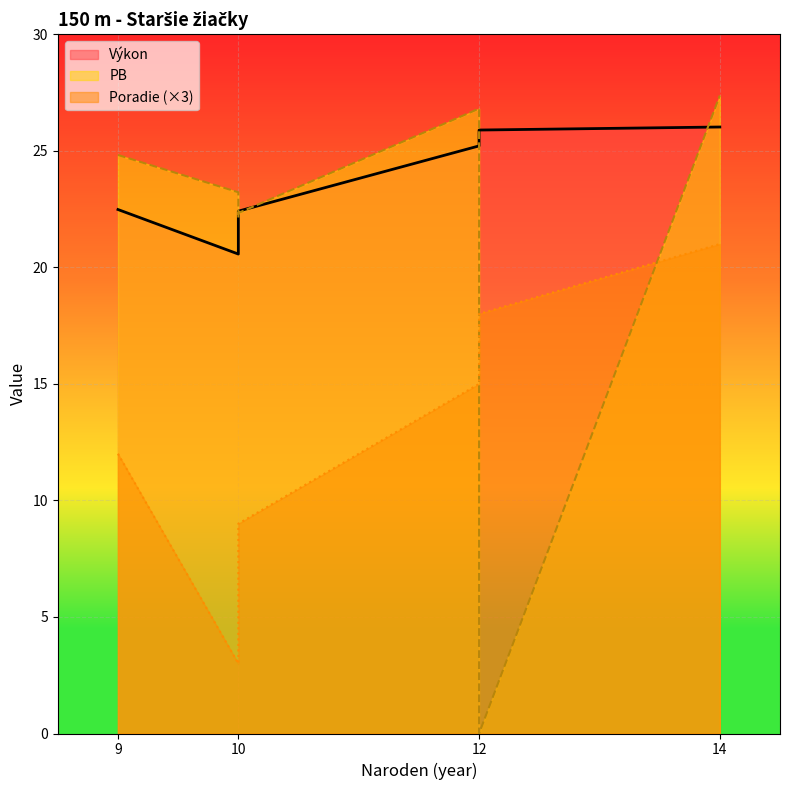

What is the difference between the second highest and minimum values in the Poradie series?

5.0